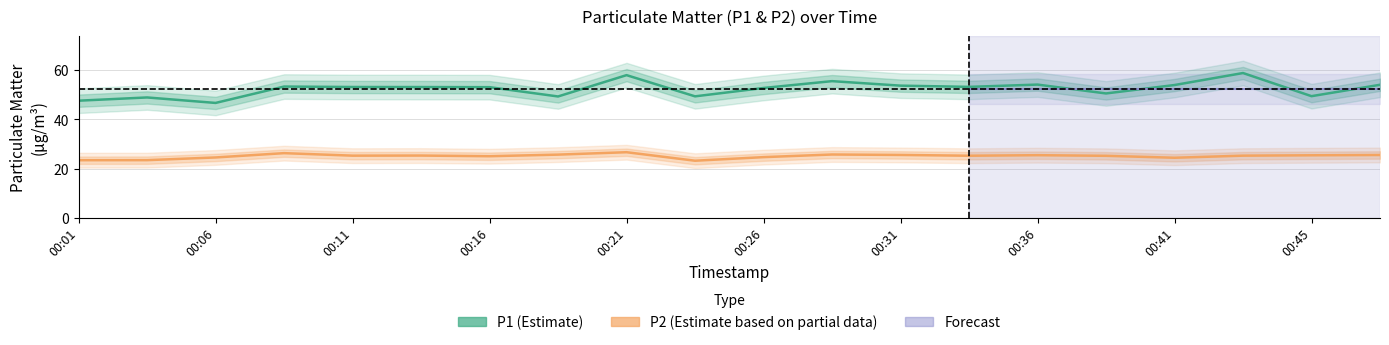

True or false: P1 and P2 cross at least once.

False